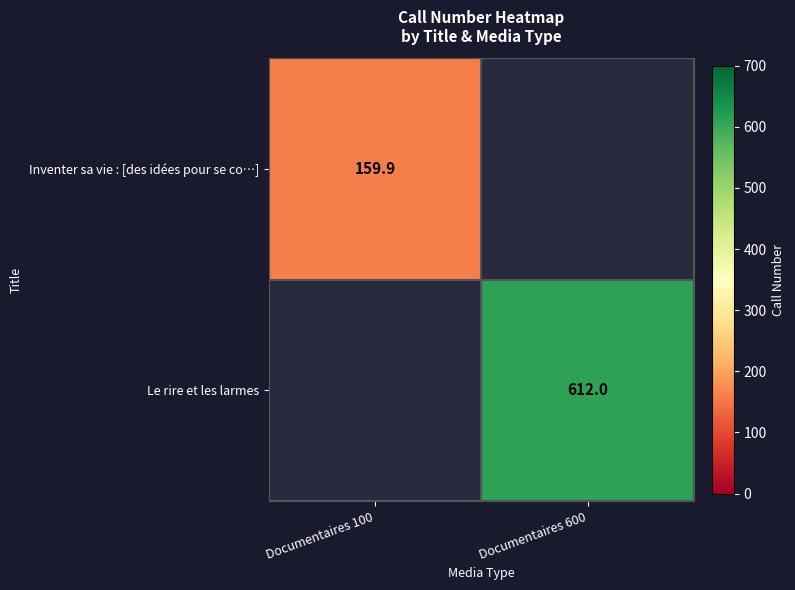

Is the value of Inventer sa vie : [des idées pour se co…] at Documentaires 100 greater than the value of Le rire et les larmes at Documentaires 600?

No